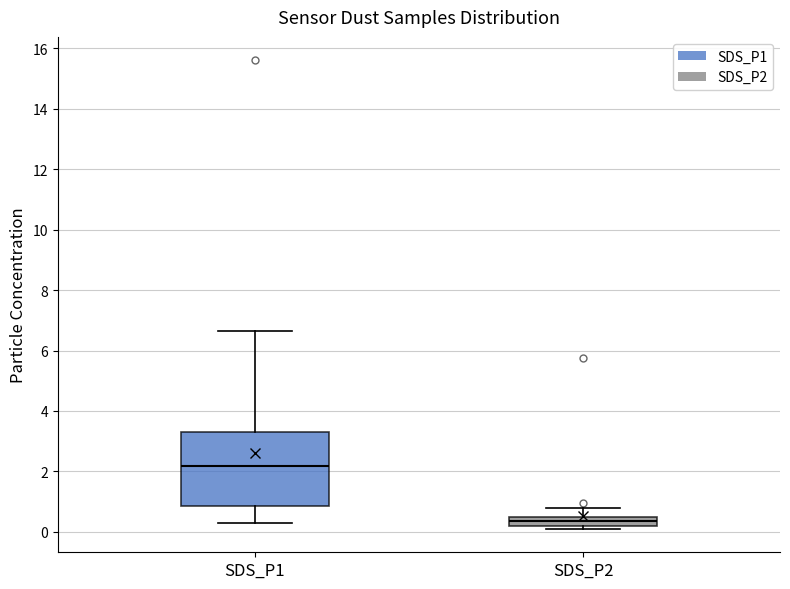

Which box's median line is the lowest?

SDS_P2